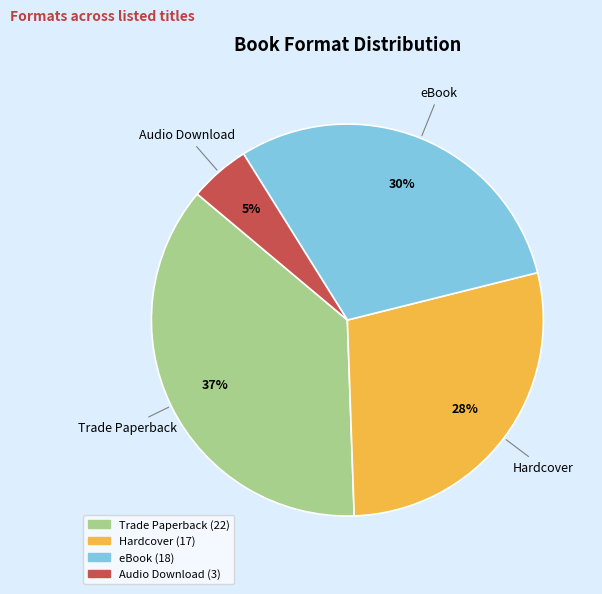

What percentage is the Audio Download slice, to the nearest percent?

5%